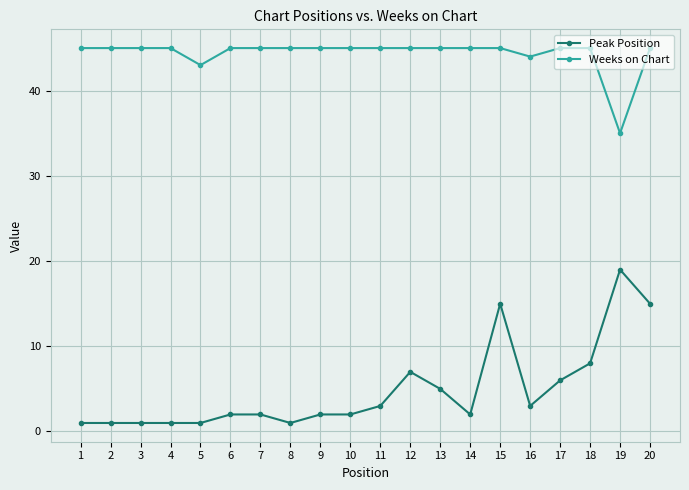

What is the difference between the maximum and minimum values in the Weeks on Chart series?

10